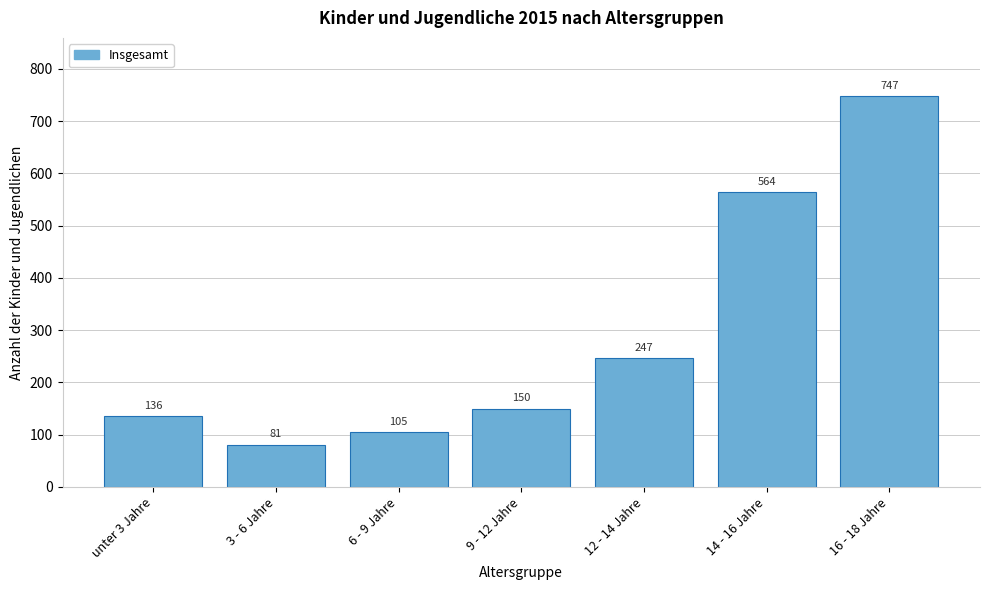

Reading left to right, transcribe all the data shown in this chart.

136	81	105	150	247	564	747